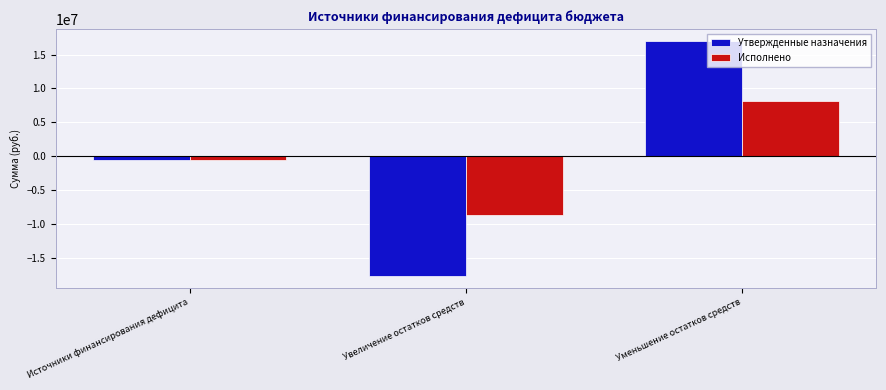

At which category does the chart reach its peak across all series?

Уменьшение остатков средств